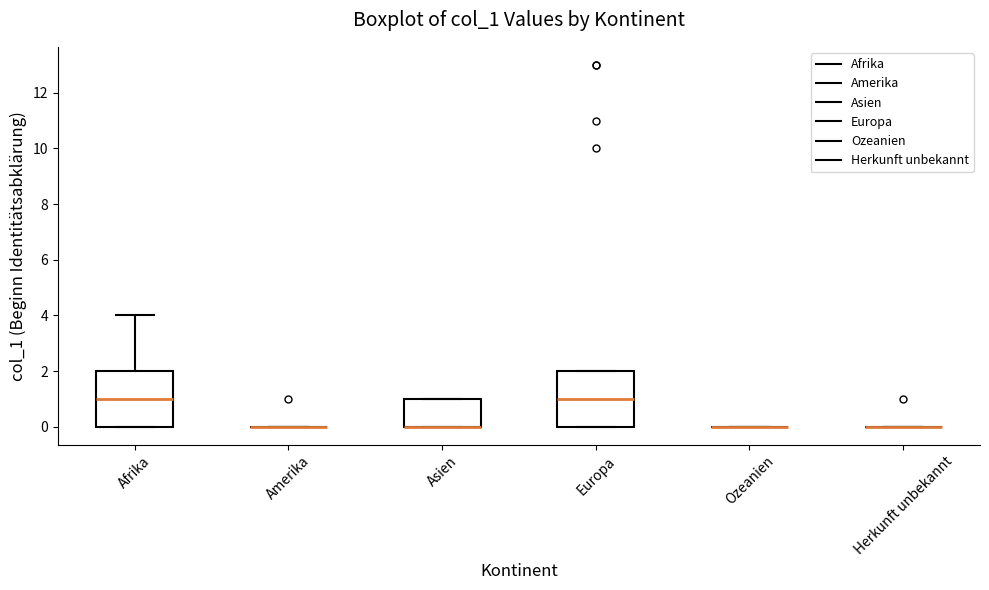

Reading left to right, transcribe this box plot: for each box, give where its median line is, the range the box spans, and where its two whiskers end, as read against the y-axis. The values are not printed on the chart, so give them approximately, as read against the axis.

Afrika: median 1, box 0 to 2, whiskers 0 to 4
Amerika: box collapsed to a line at 0, whiskers 0 to 0
Asien: median 0 (drawn on the box's lower edge), box 0 to 1, whiskers 0 to 1
Europa: median 1, box 0 to 2, whiskers 0 to 2
Ozeanien: box collapsed to a line at 0, whiskers 0 to 0
Herkunft unbekannt: box collapsed to a line at 0, whiskers 0 to 0